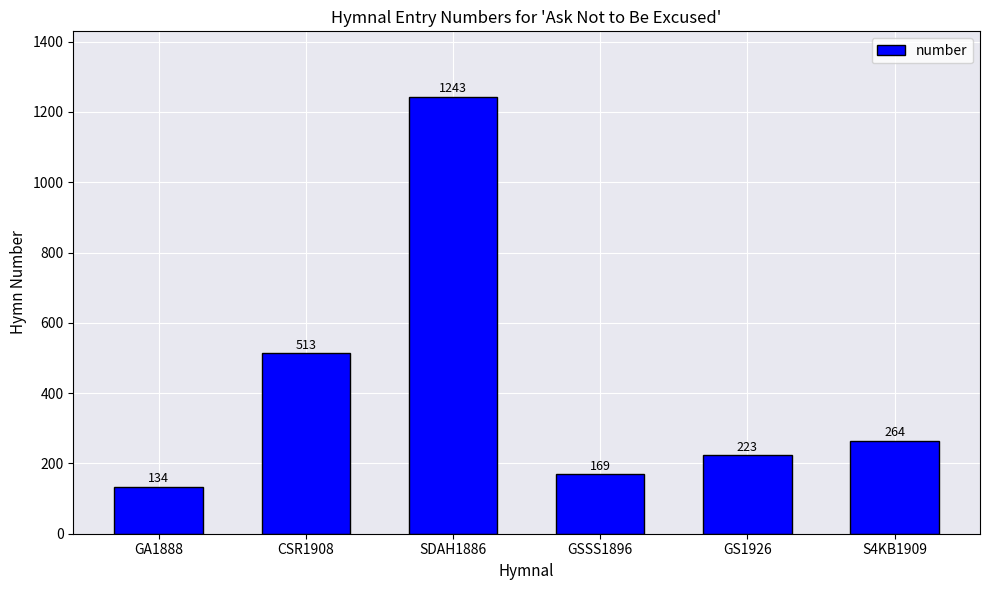

List the labels in order of value, largest first.

SDAH1886, CSR1908, S4KB1909, GS1926, GSSS1896, GA1888